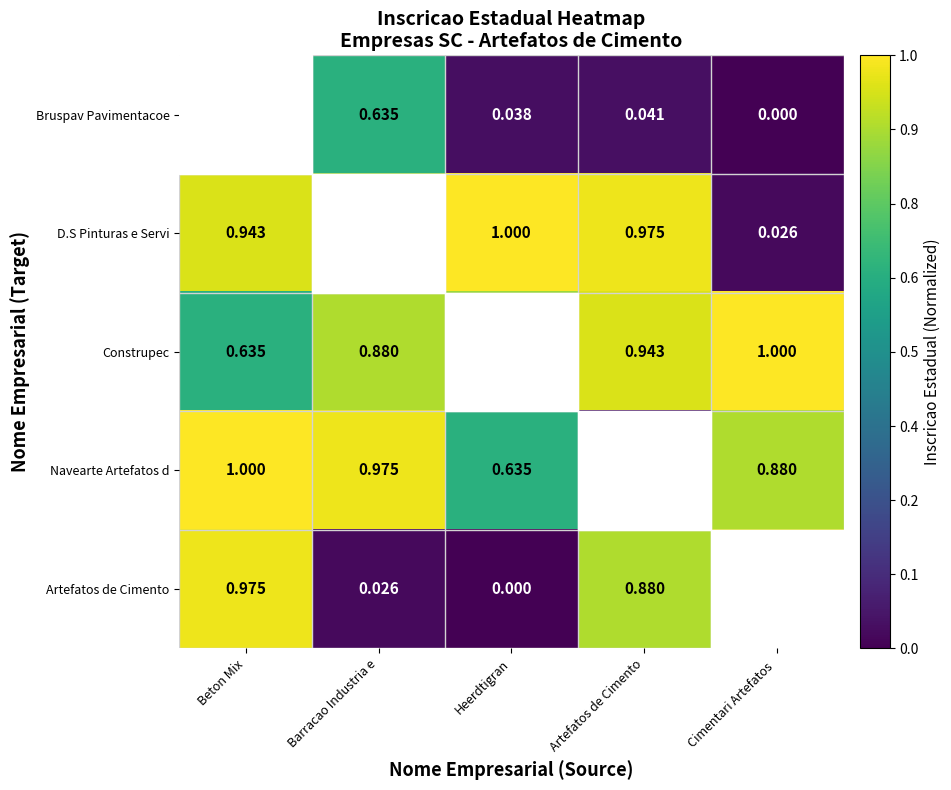

How many categories are shown in the chart?

5